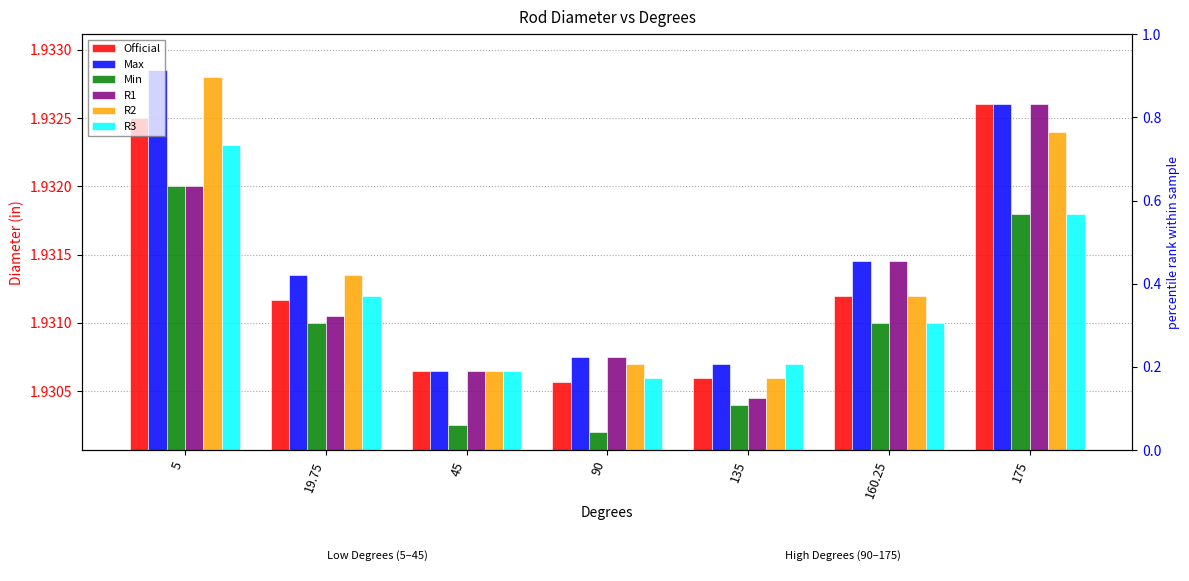

Count the number of data series in this chart.

6